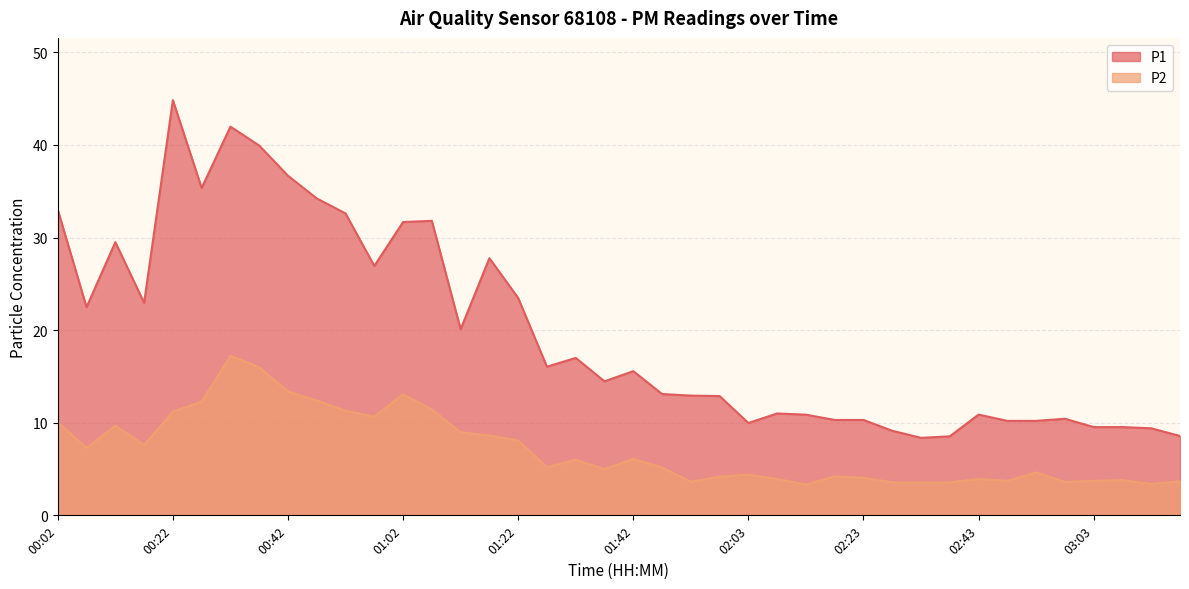

What is the highest value of the P2 series?

17.2